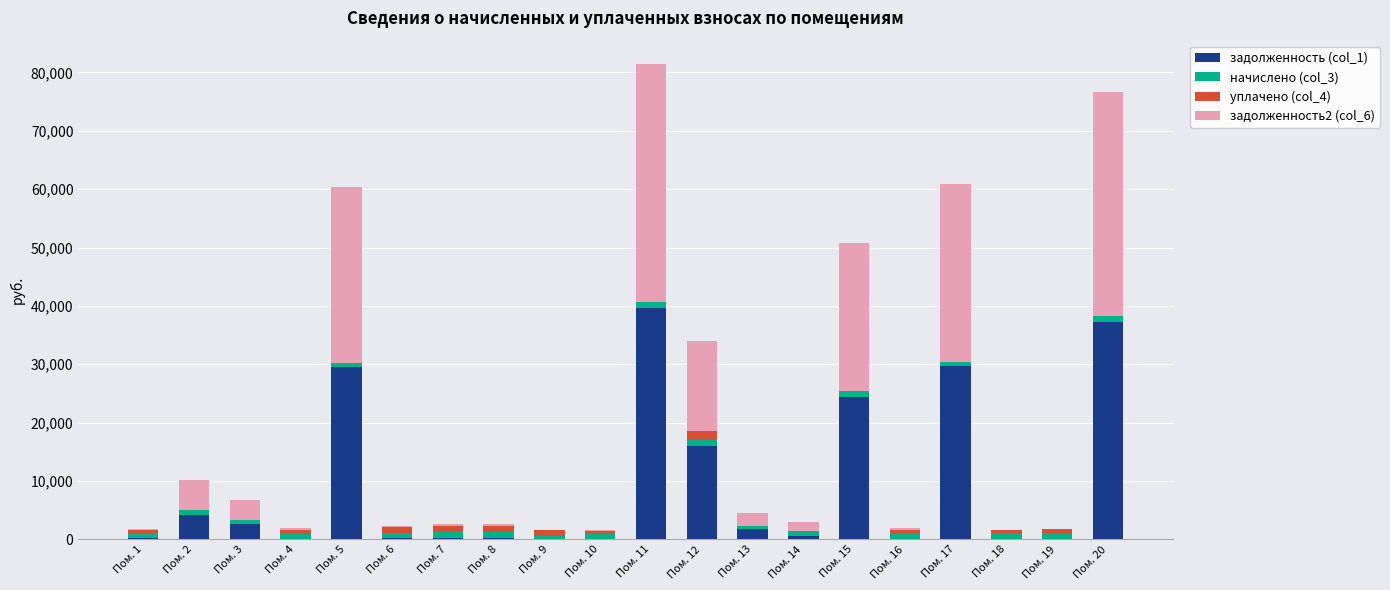

At which label does задолженность (col_1) reach its peak?

Пом. 11